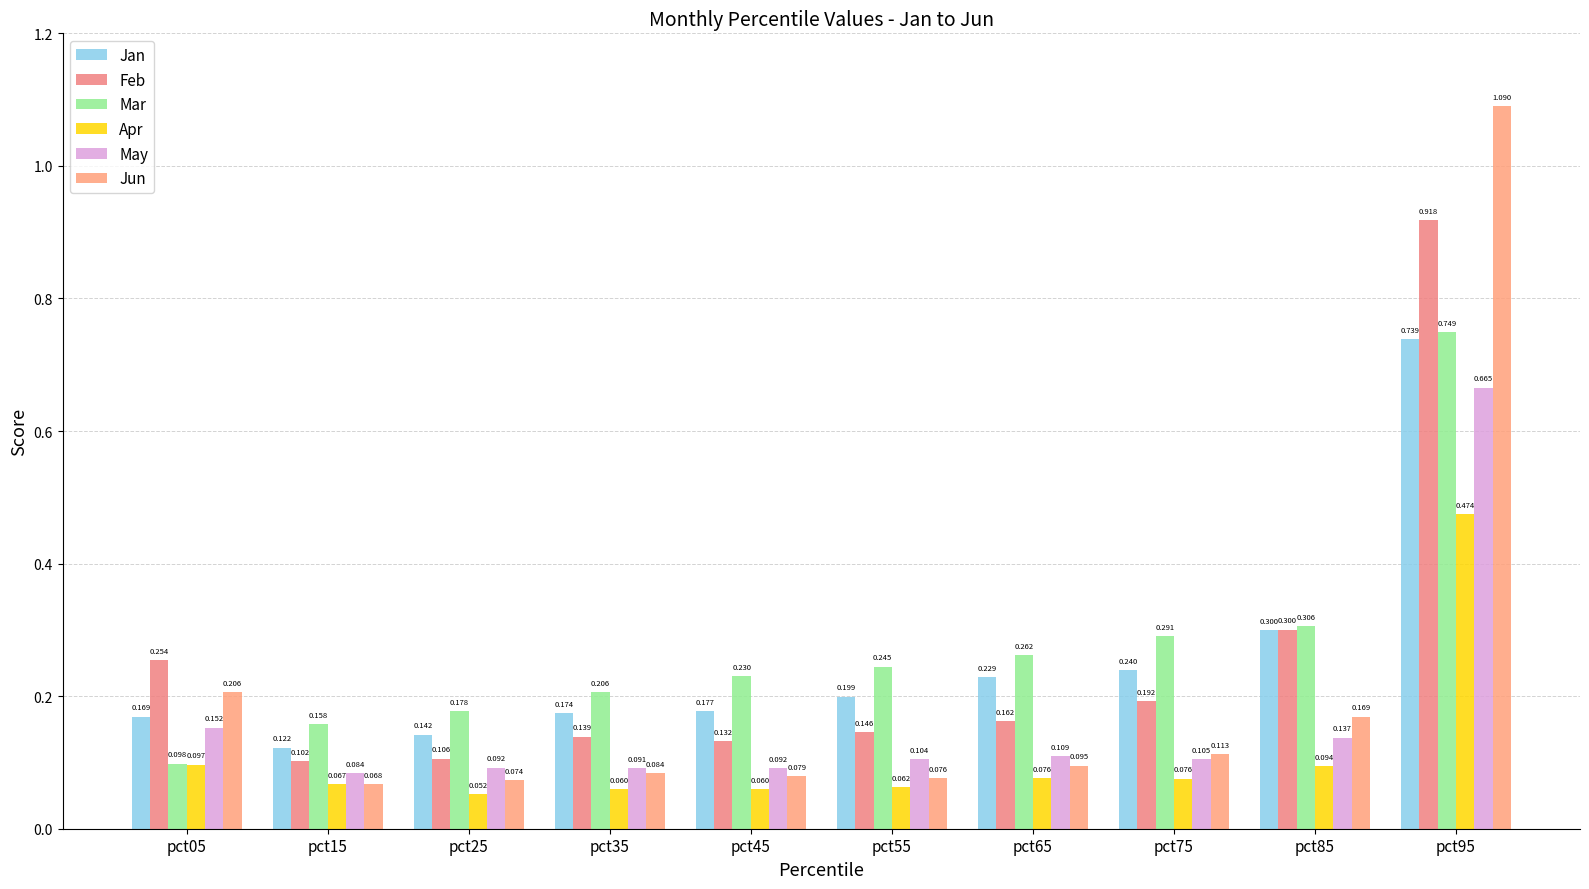

How many bars are there in total?

60